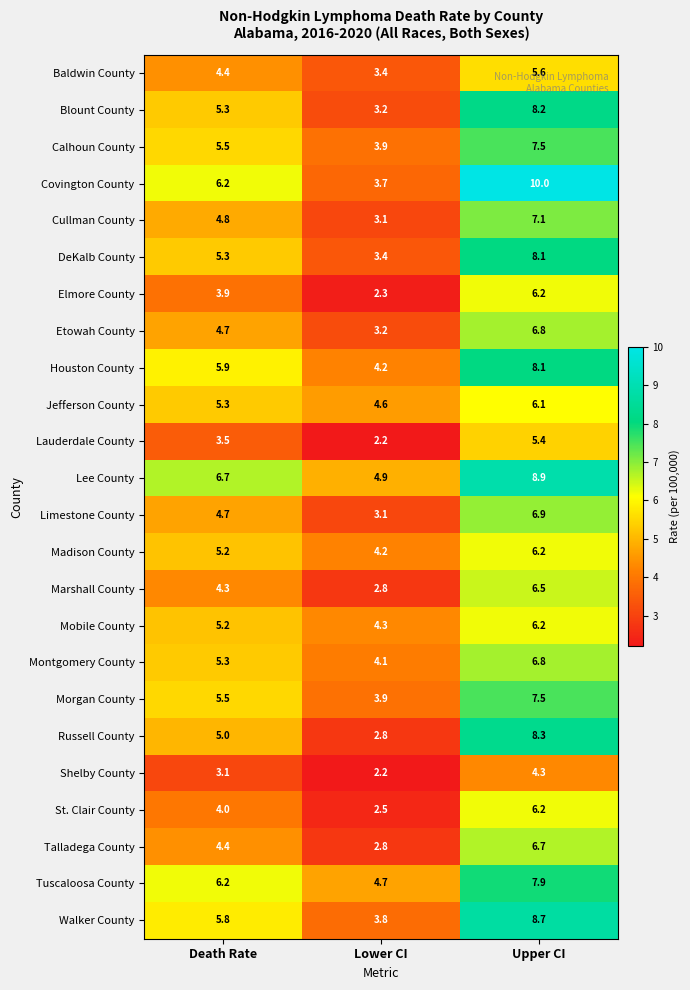

Is it true that Jefferson County equals 6.1 at Upper CI?

True